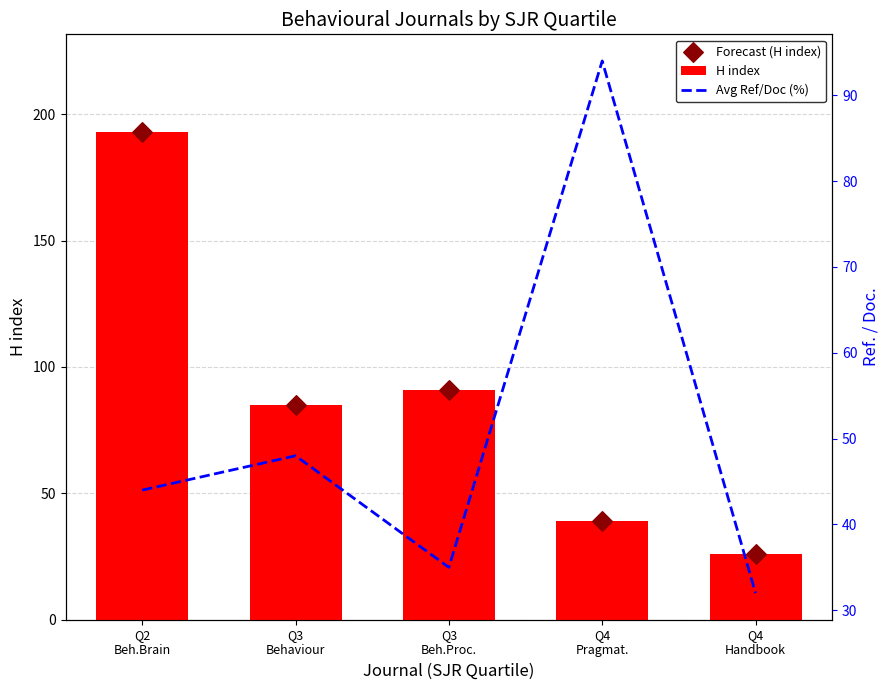

What is the total value across all series at Q4
Pragmat.?

172